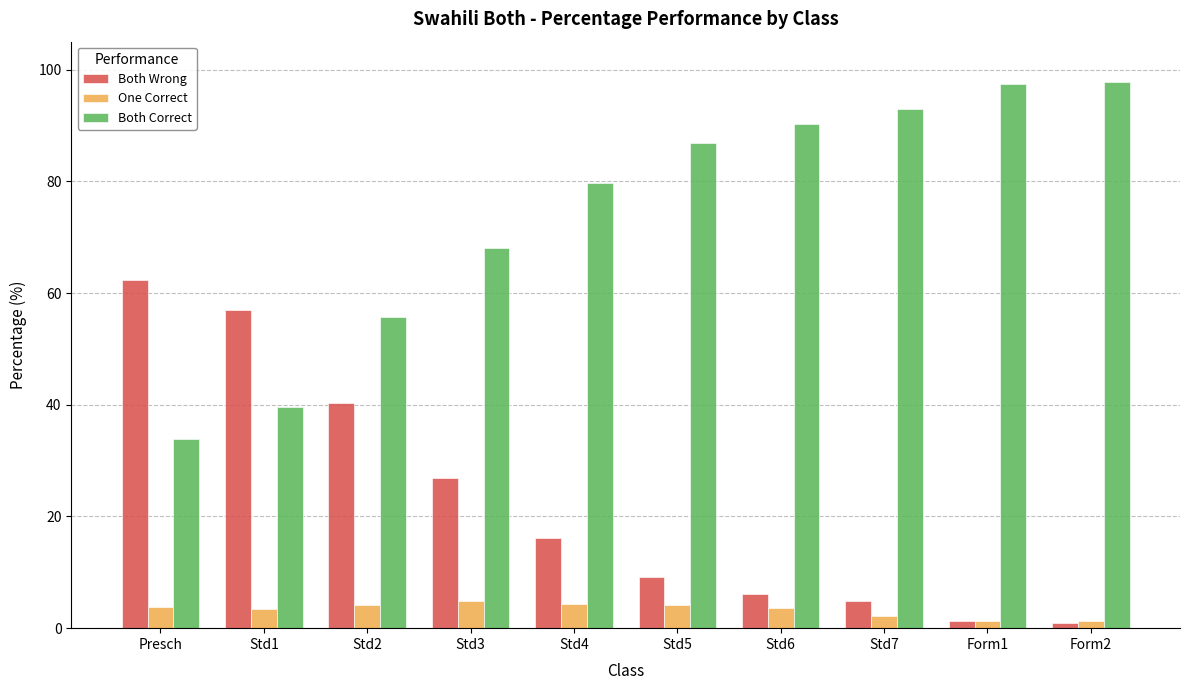

How many bars are there in total?

30